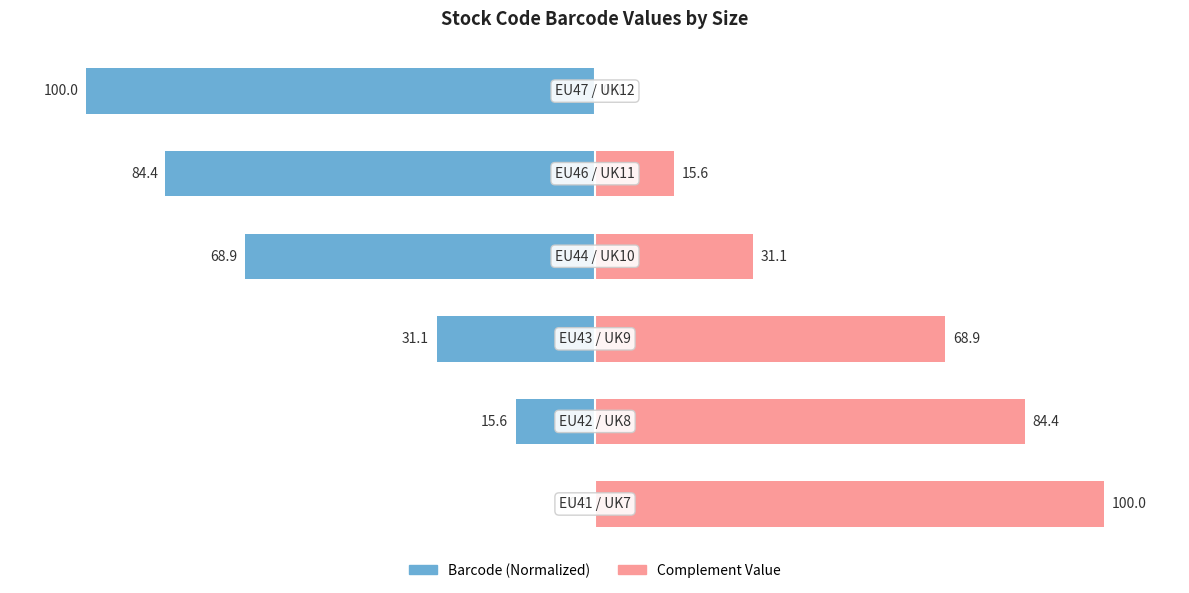

Between 1 and 3, which is larger?

1